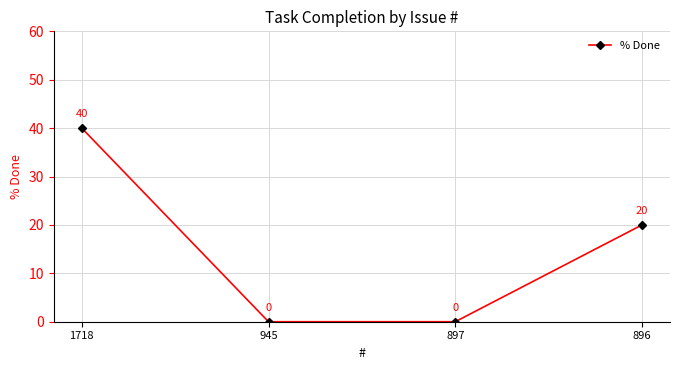

What is the difference between the maximum and minimum values?

40